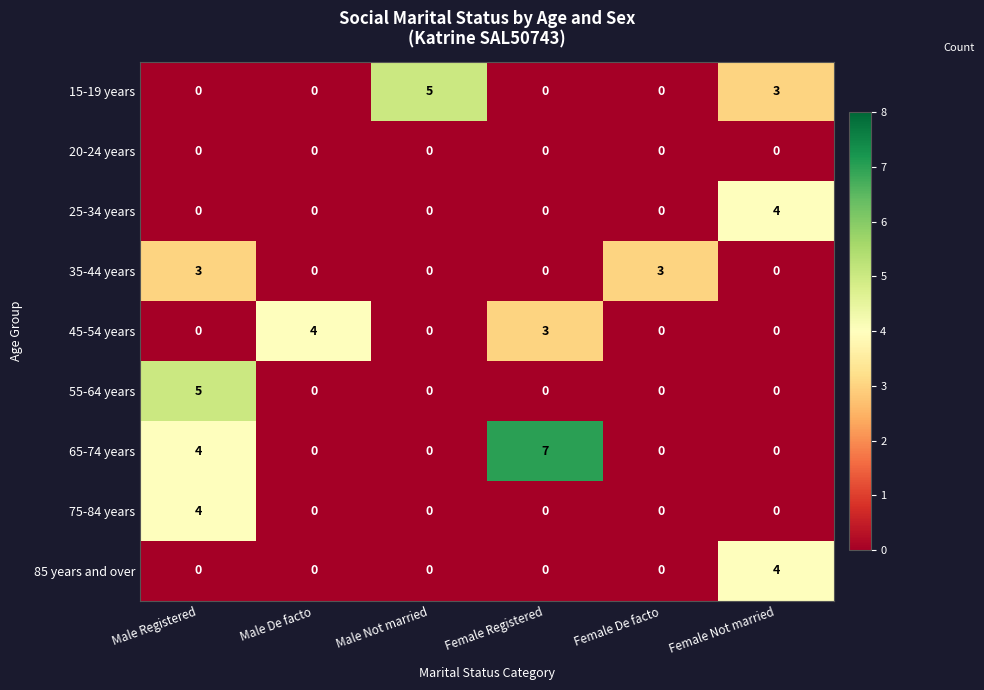

True or false: 45-54 years has a value of 3 at Female Not married.

False